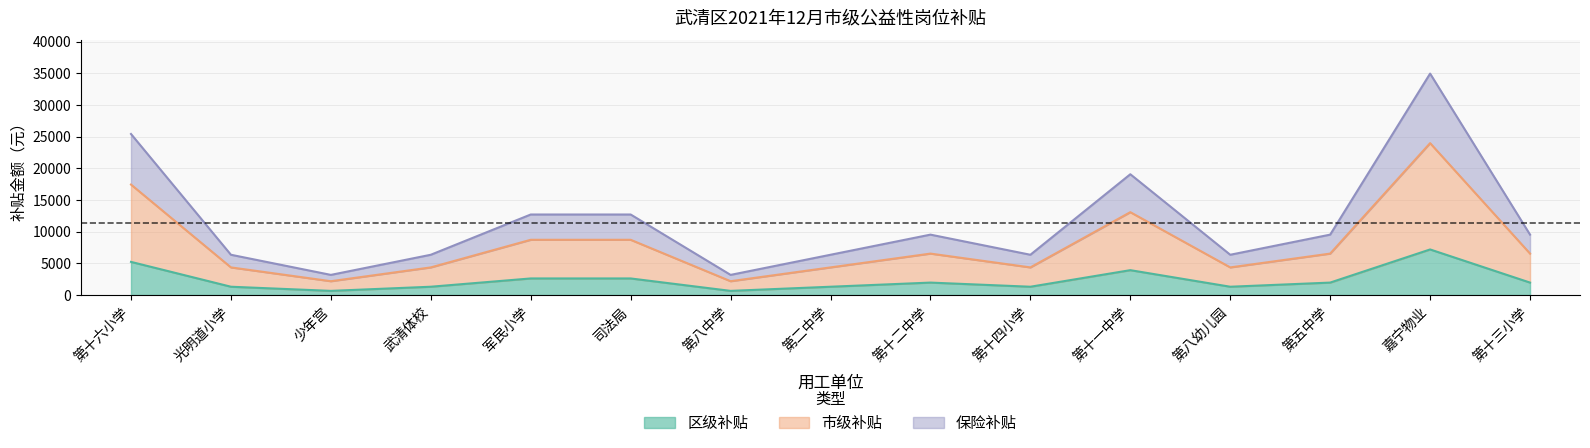

What is the difference between the maximum and minimum values in the 区级补贴 series?

6540.0